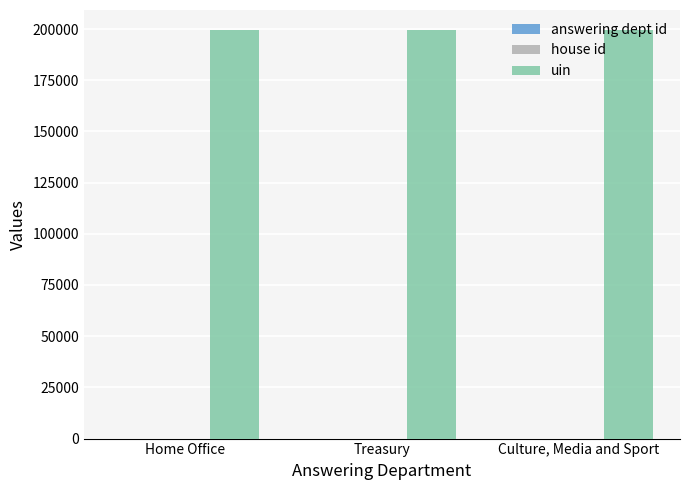

What is the maximum value shown in the chart?

199320